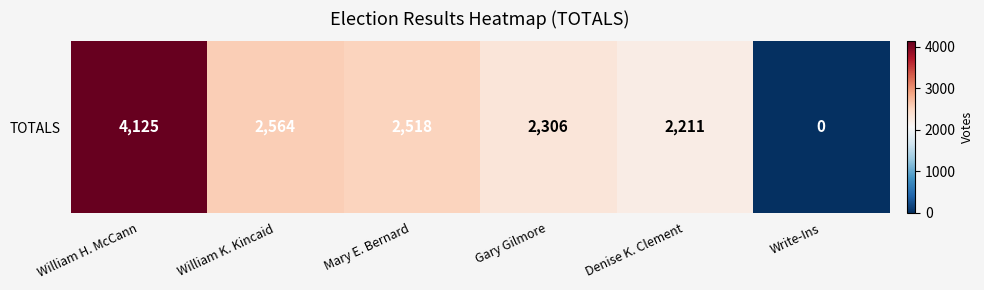

List the labels in order of value, largest first.

William H. McCann, William K. Kincaid, Mary E. Bernard, Gary Gilmore, Denise K. Clement, Write-Ins